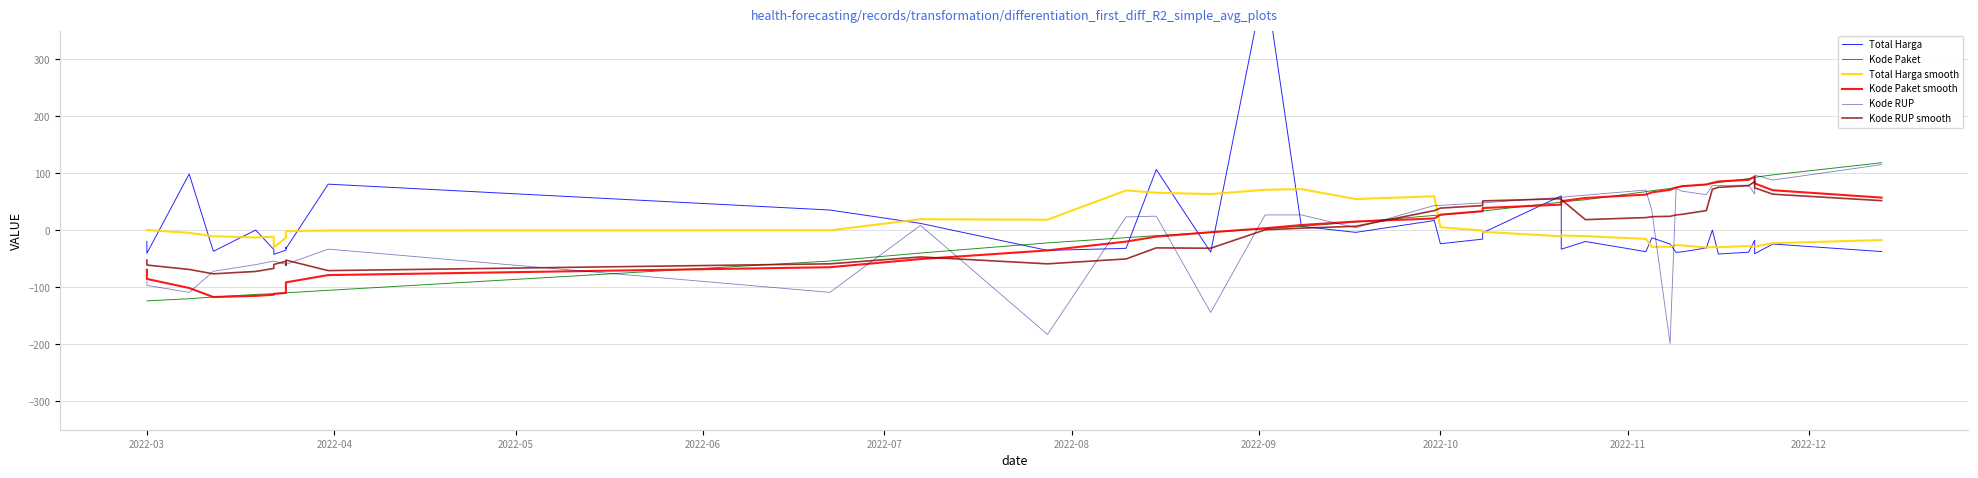

What is the value of the Kode Paket point at the 39th from the left?

97.2